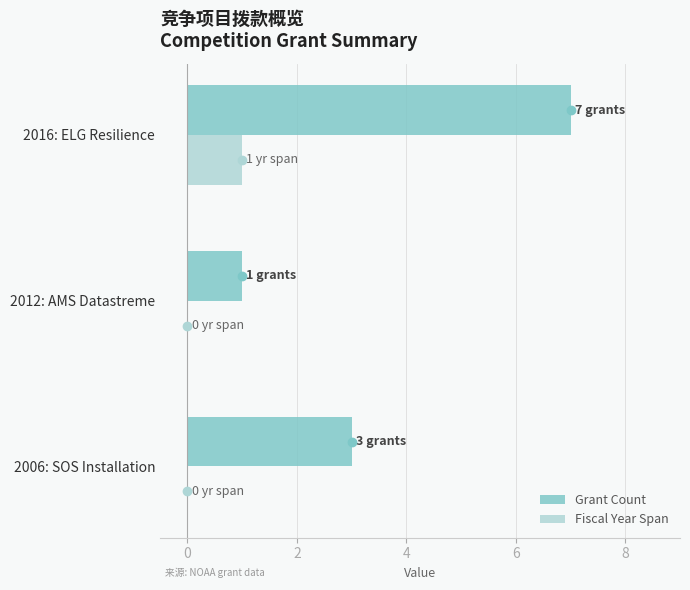

Is the value of Grant Count at 2016: ELG Resilience greater than the value of Fiscal Year Span at 2012: AMS Datastreme?

Yes